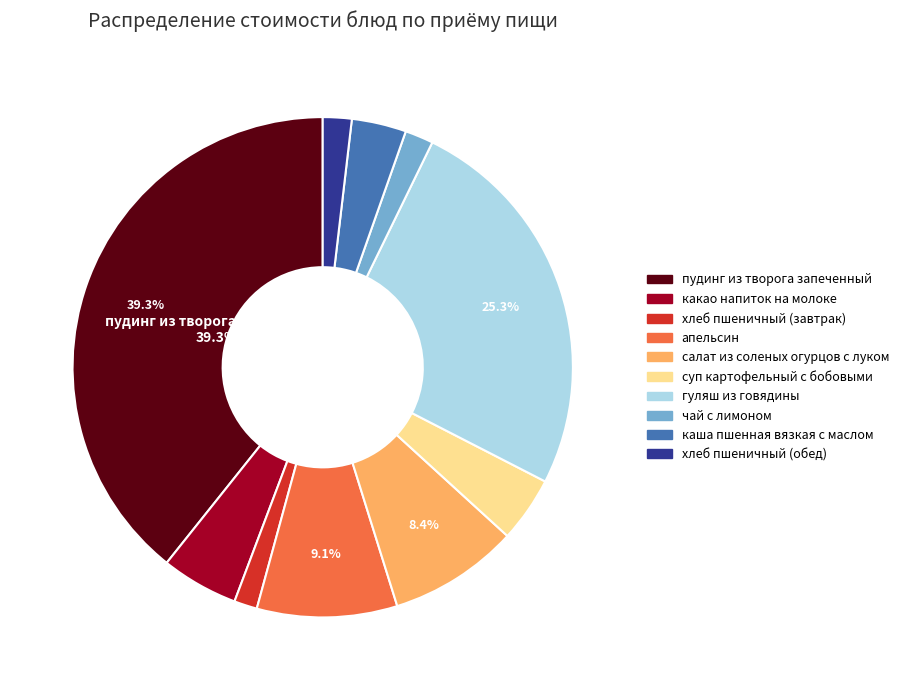

Count the number of slices in the pie.

10